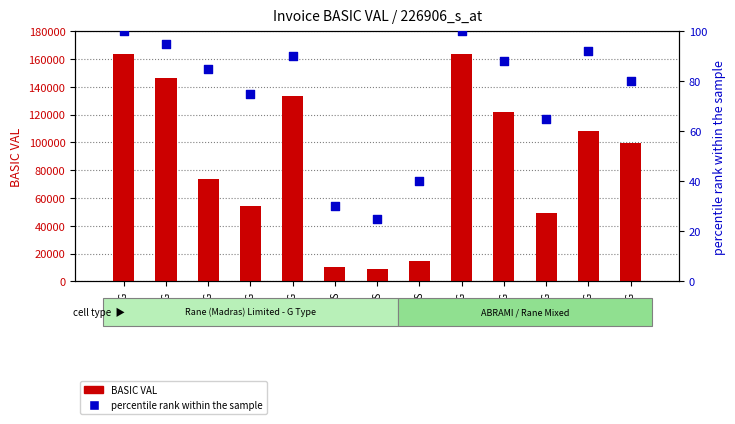

At which category is the sum across all series the highest?

0546/G